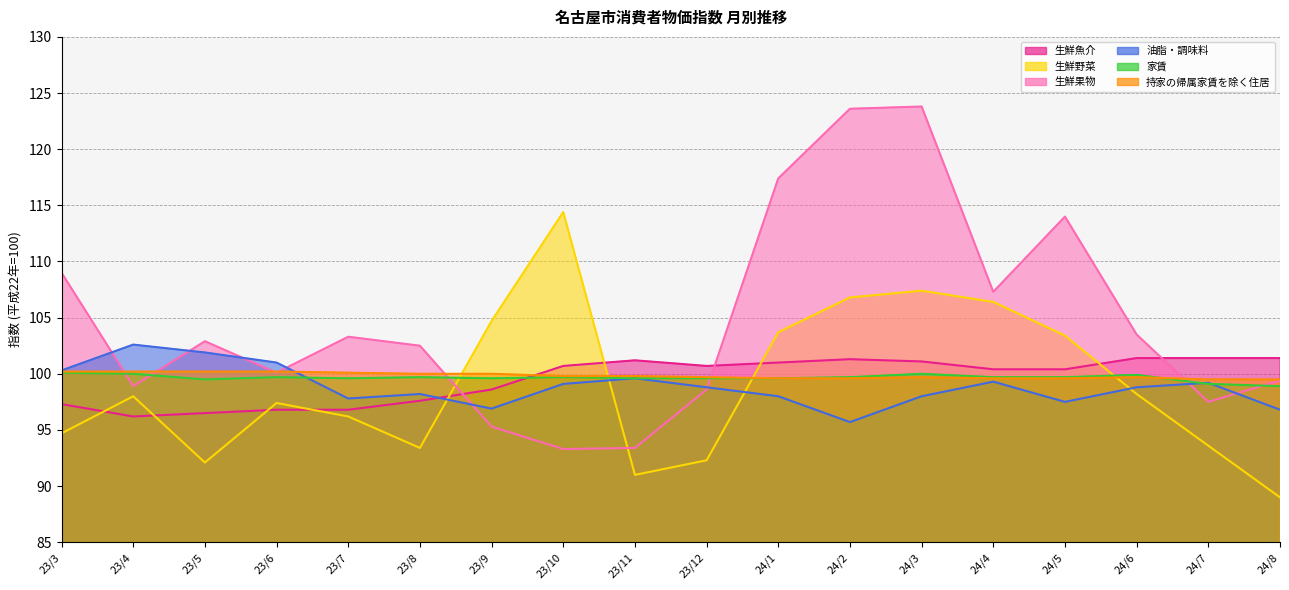

At which category is the sum across all series the highest?

24/3